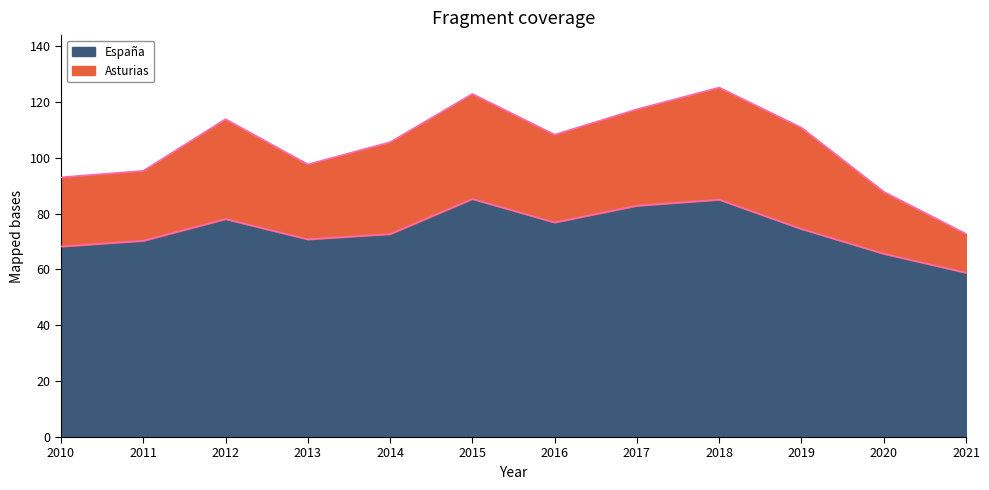

What is the lowest value of the España series?

58.9